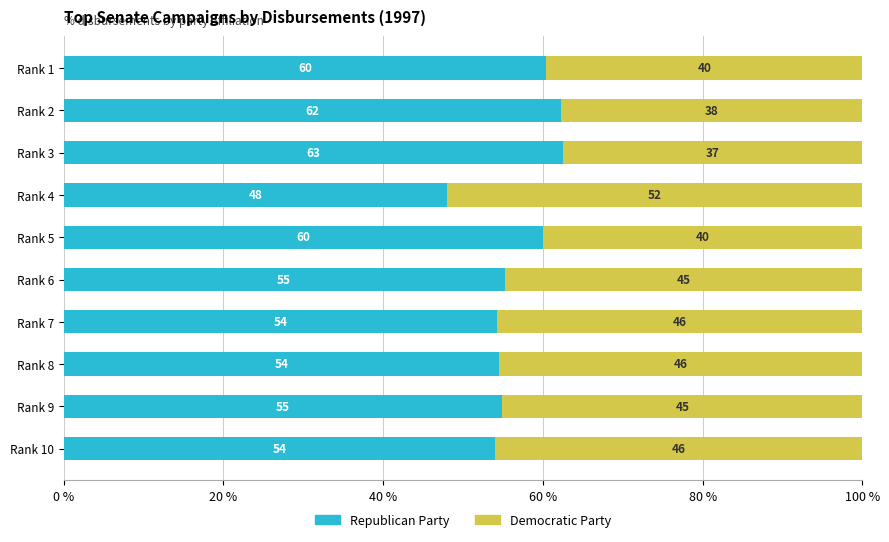

What is the total value across all series at Rank 8?

100.0